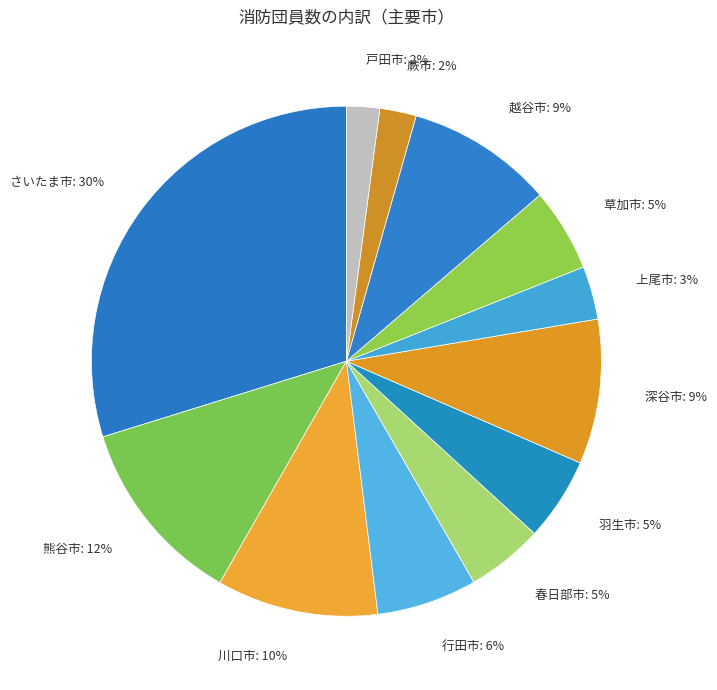

Is it true that 川口市 is 10% of the pie?

True